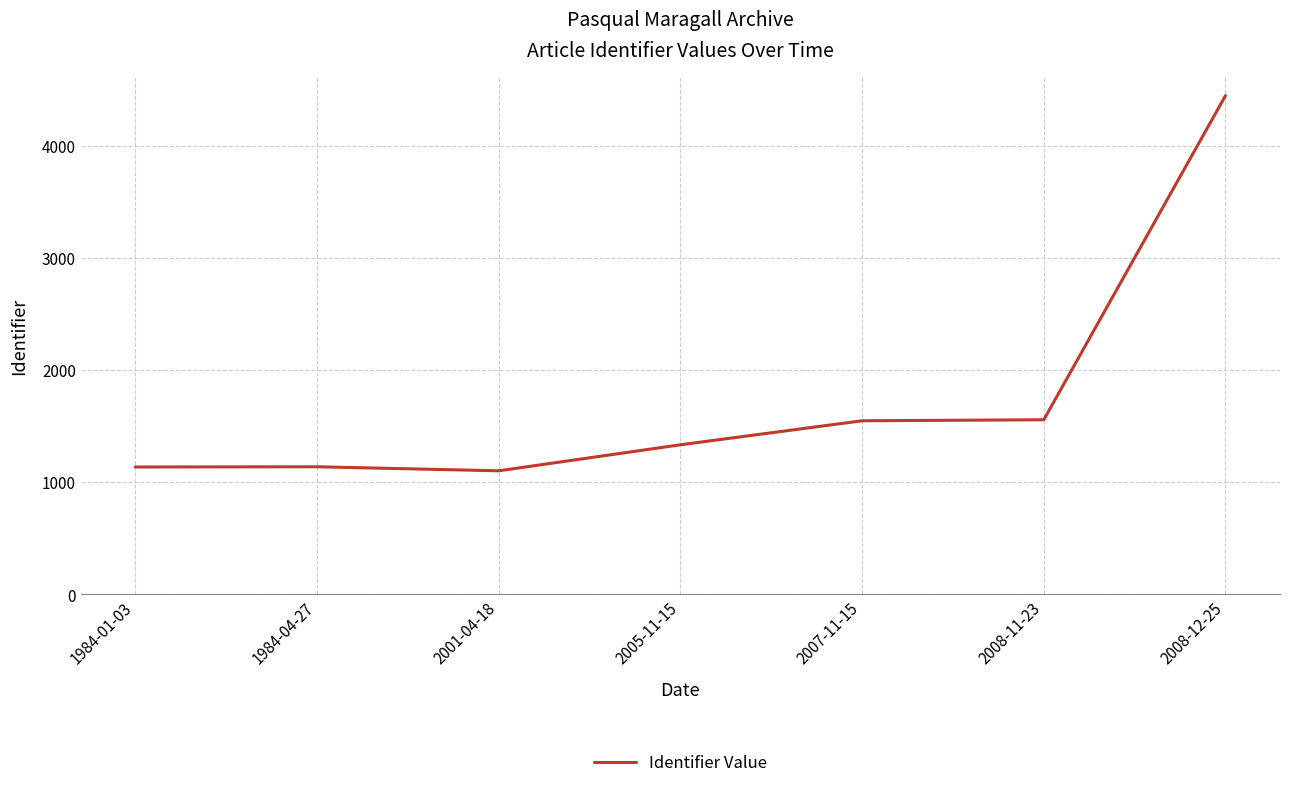

What position from the right is 1984-04-27?

6